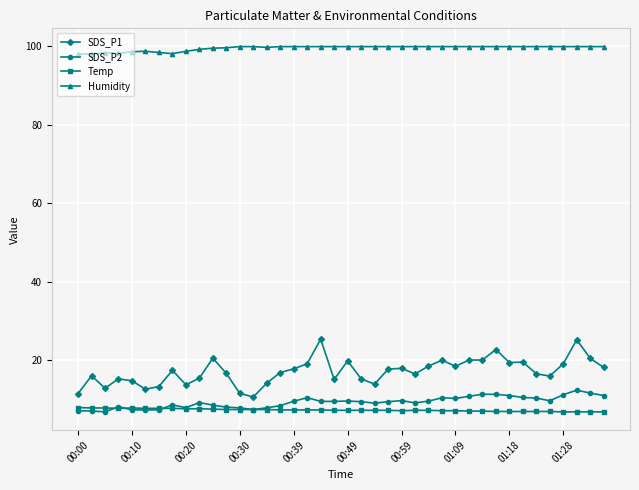

What is the difference between the maximum and minimum values in the SDS_P1 series?

14.7